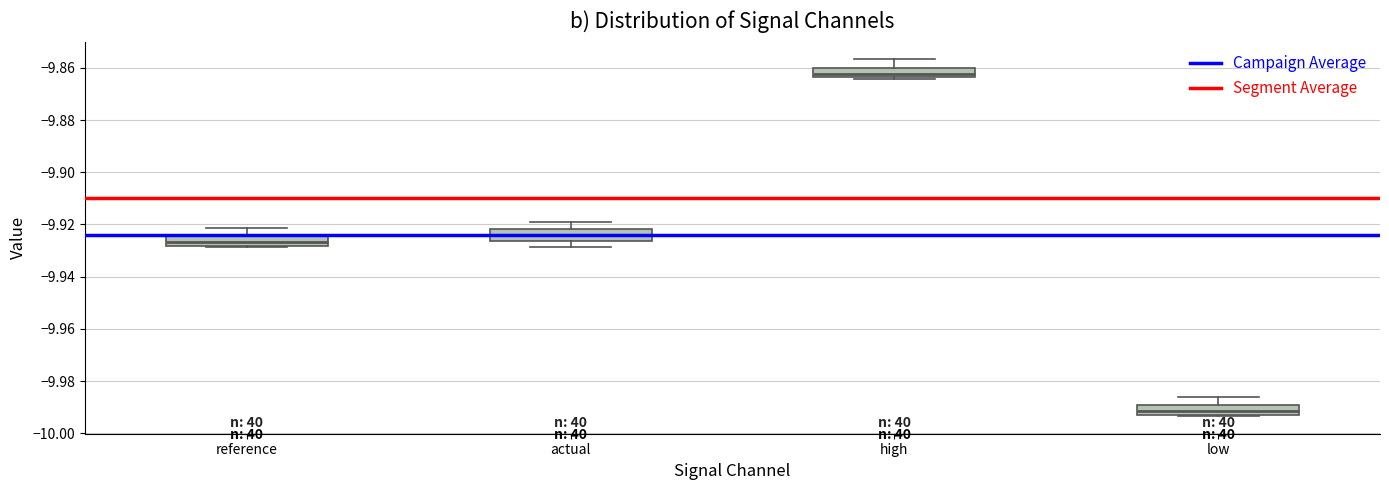

Which box's median line is the lowest?

low